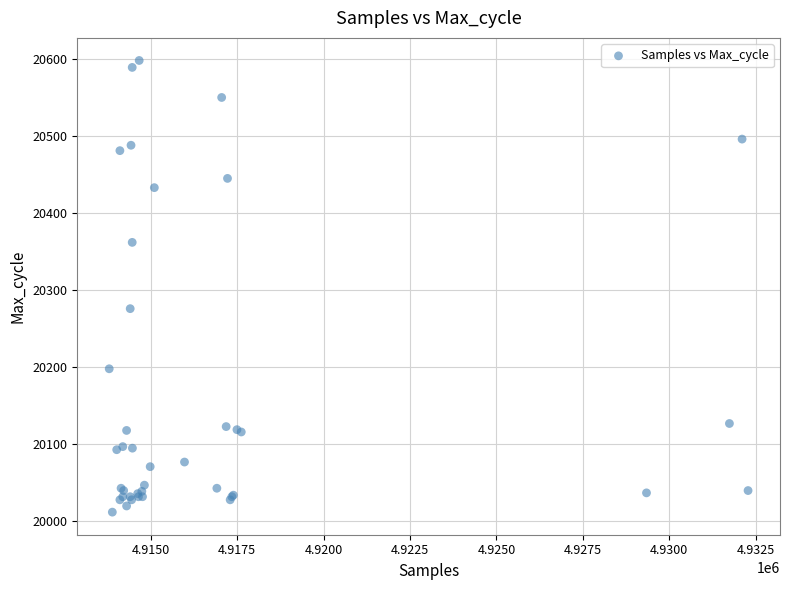

What Y value in the scatter plot is closest to 20305?

20276